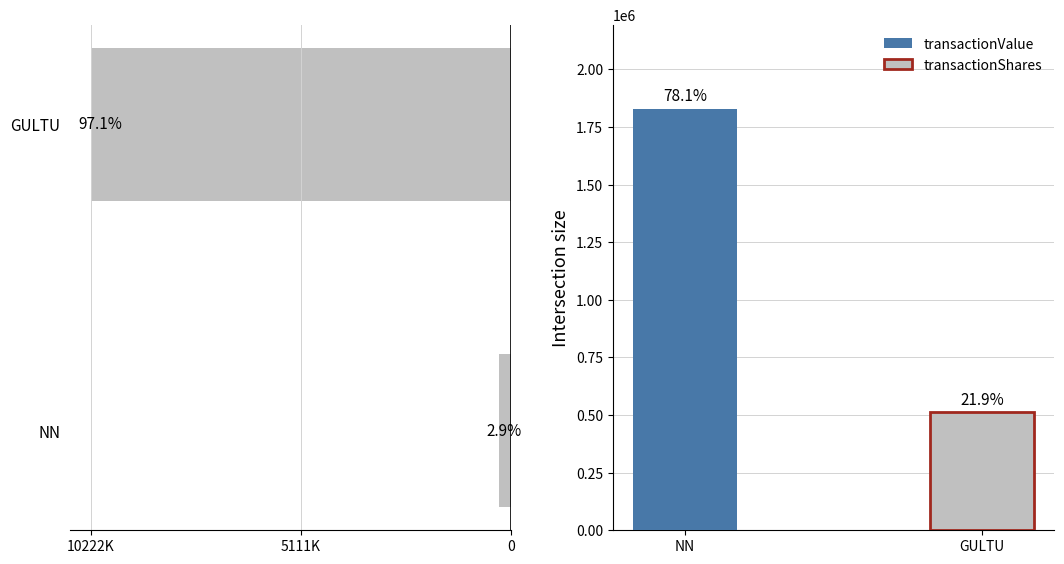

How many data points are less than 10222153?

1